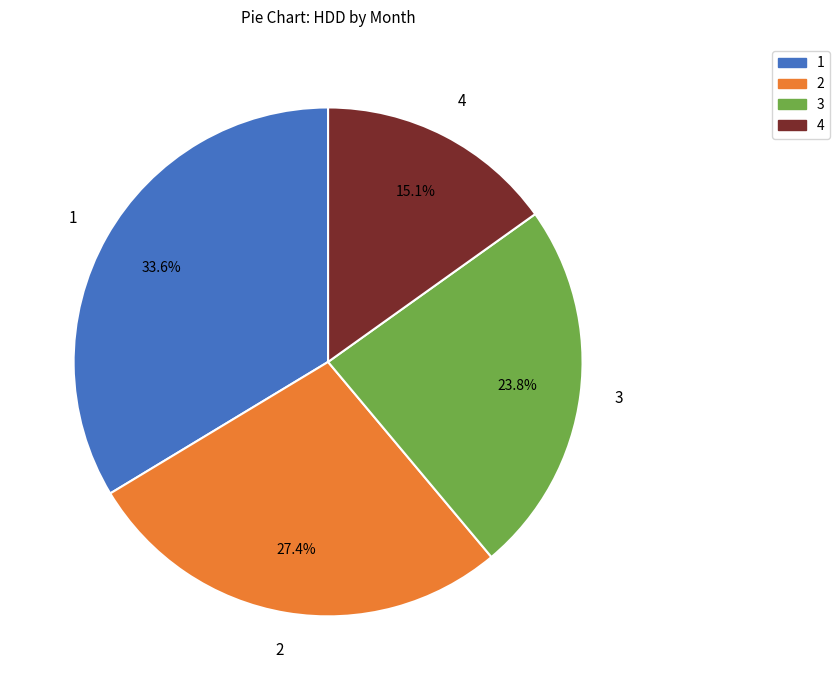

To the nearest percent, what percentage of the pie is 3?

24%